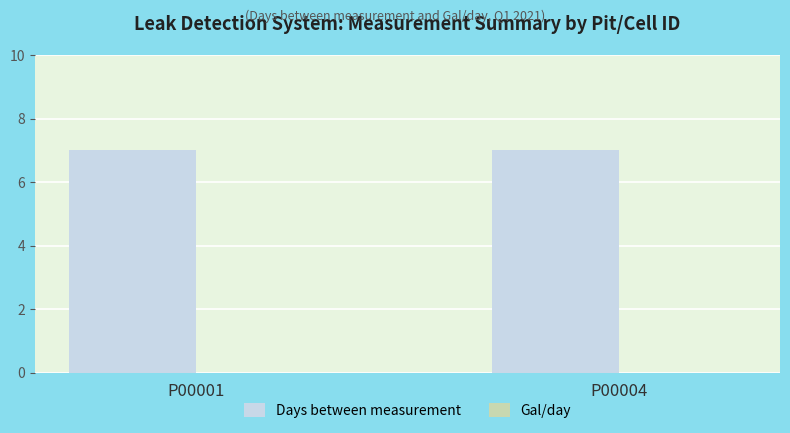

What is the minimum value for Days between measurement?

7